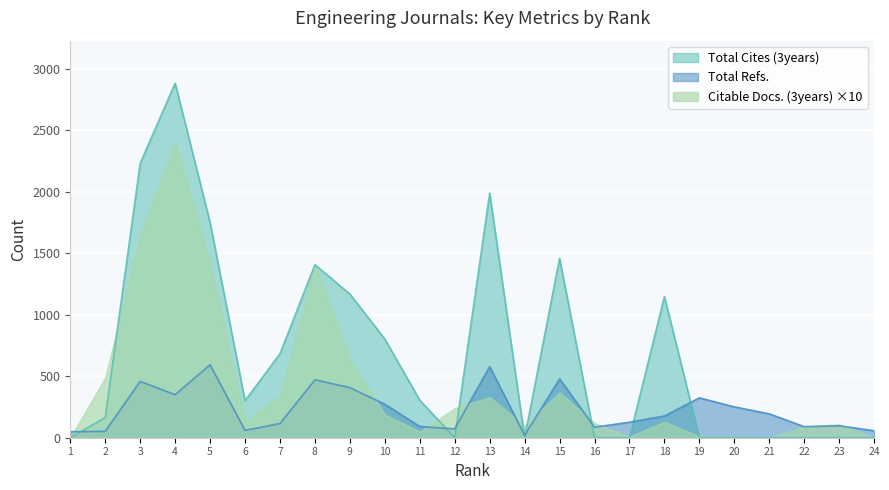

The value of Total Cites (3years) at 21 is 0. True or false?

True